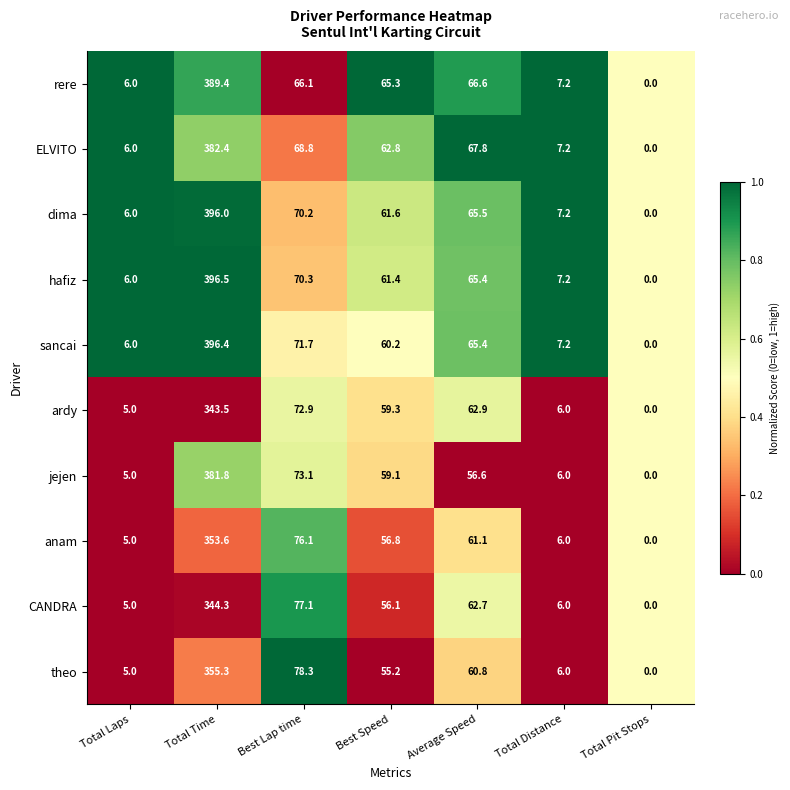

What is the total value across all series at Total Time?

3739.2